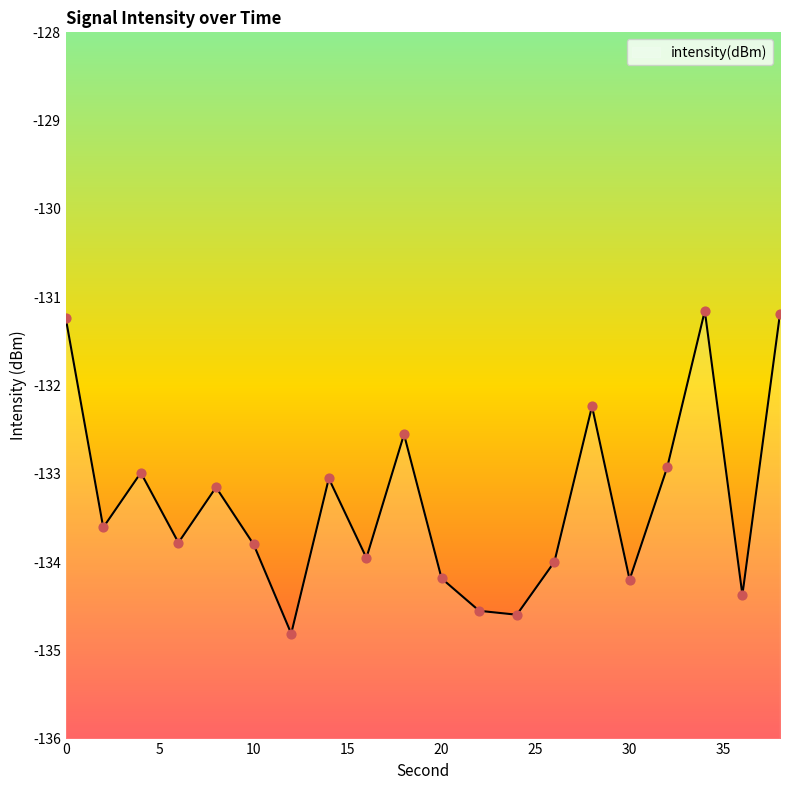

What is the change in value from 4 to 8?

-0.2